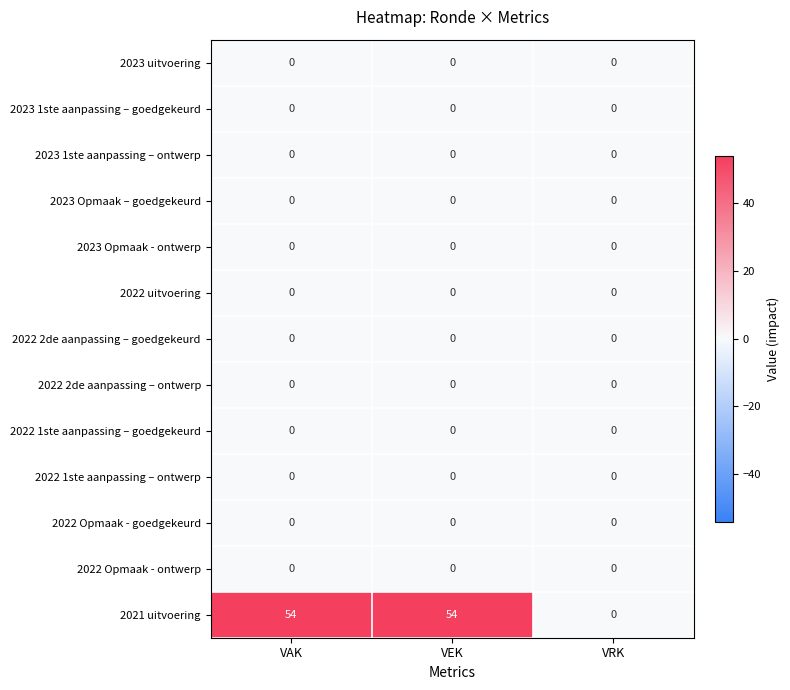

What is the spread (max minus min) of values at VEK?

54